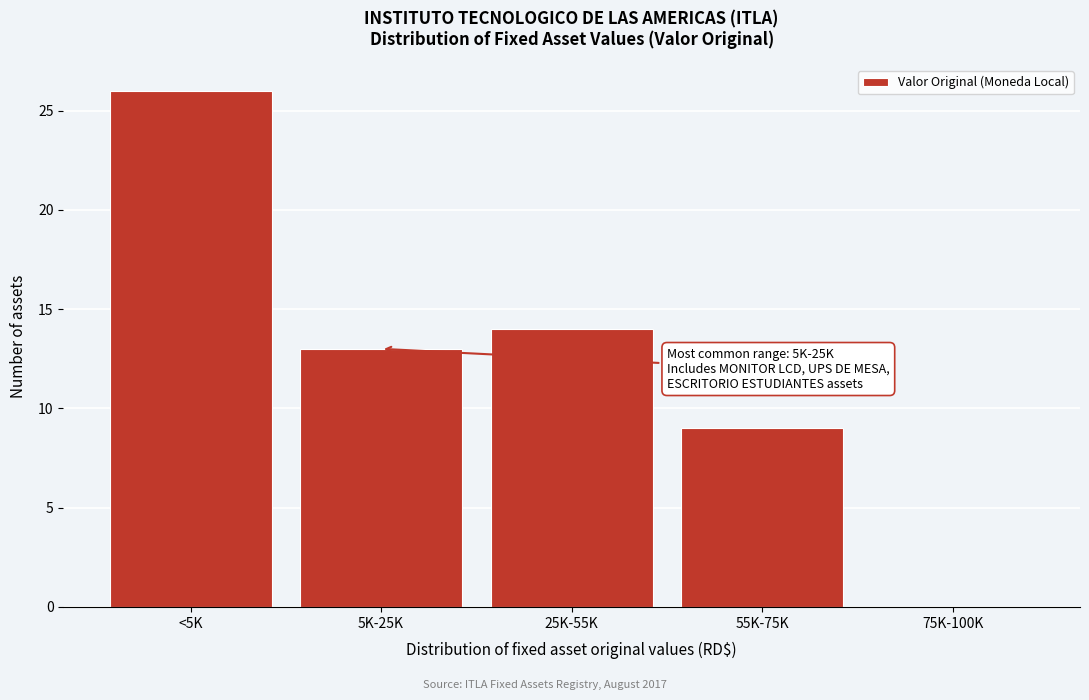

Reading left to right, extract all data points from this chart.

<5K=26	5K-25K=13	25K-55K=14	55K-75K=9	75K-100K=0